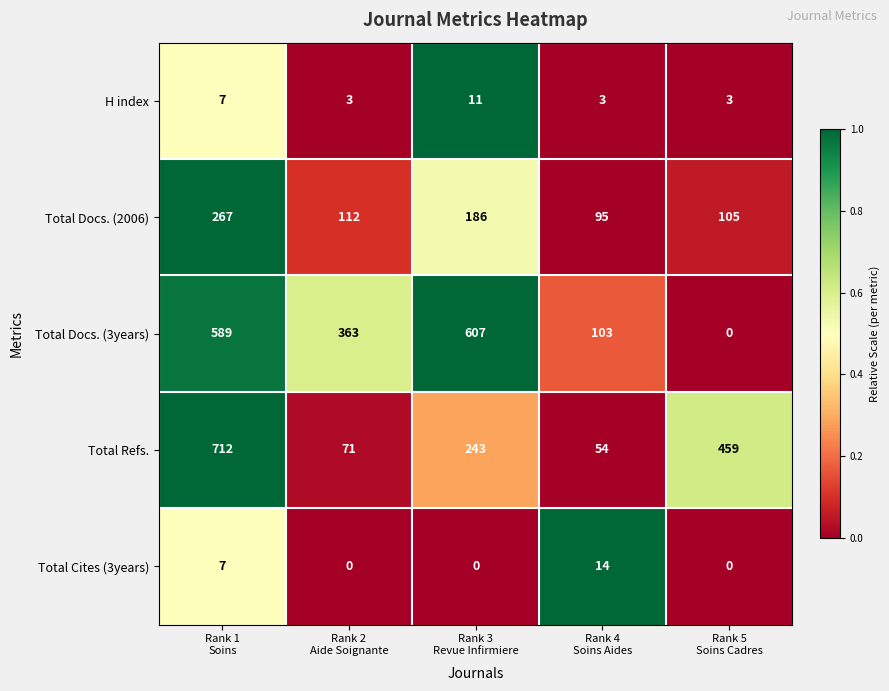

Reading left to right, transcribe all the data shown in this chart.

H index: 7	3	11	3	3
Total Docs. (2006): 267	112	186	95	105
Total Docs. (3years): 589	363	607	103	0
Total Refs.: 712	71	243	54	459
Total Cites (3years): 7	0	0	14	0